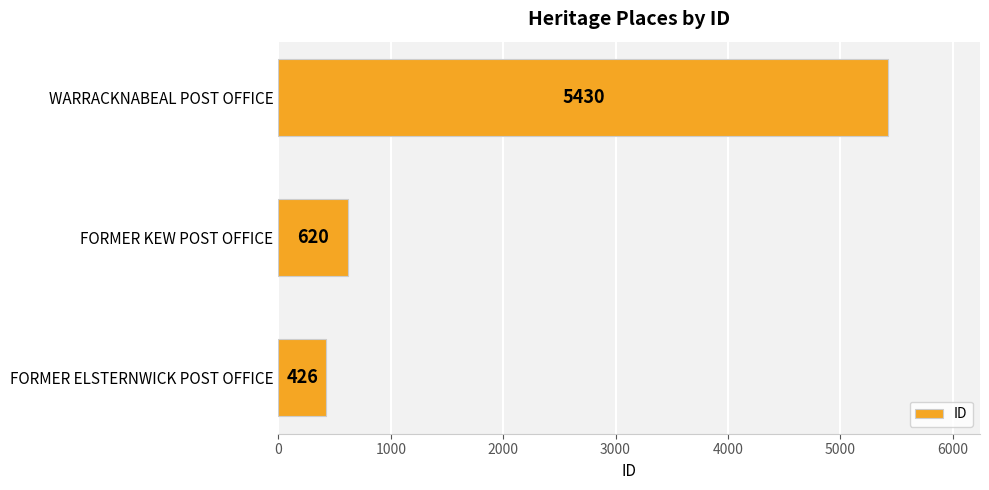

Read the value at FORMER KEW POST OFFICE.

620